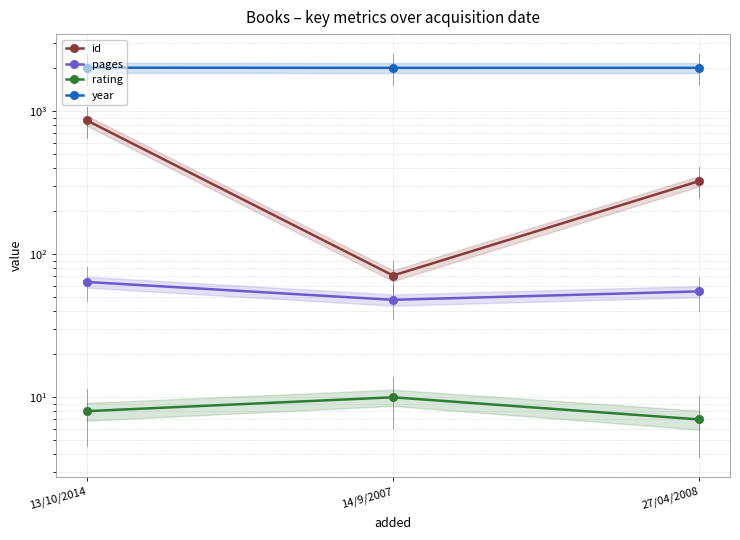

Is this an area chart (filled region under the line)?

No